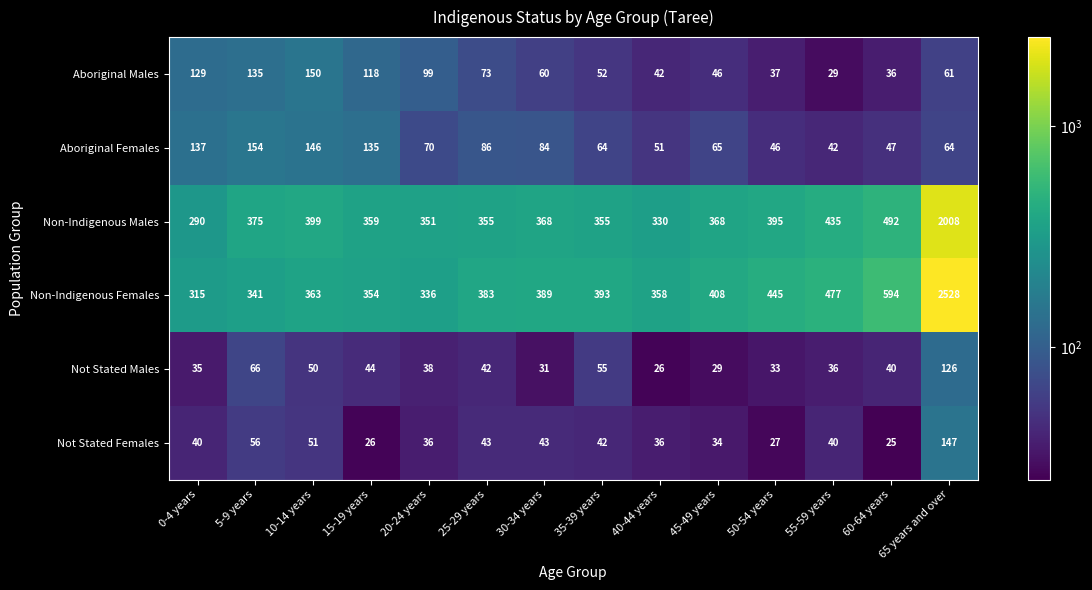

The value of Non-Indigenous Females at 10-14 years is 363. True or false?

True